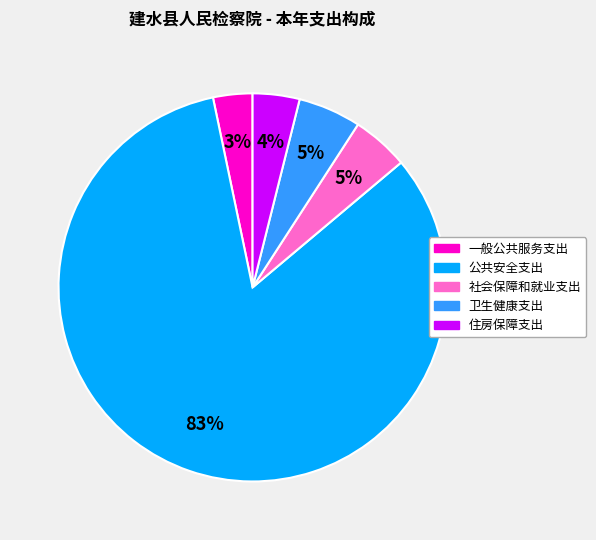

Do 卫生健康支出 and 公共安全支出 together represent more than half of the pie?

Yes